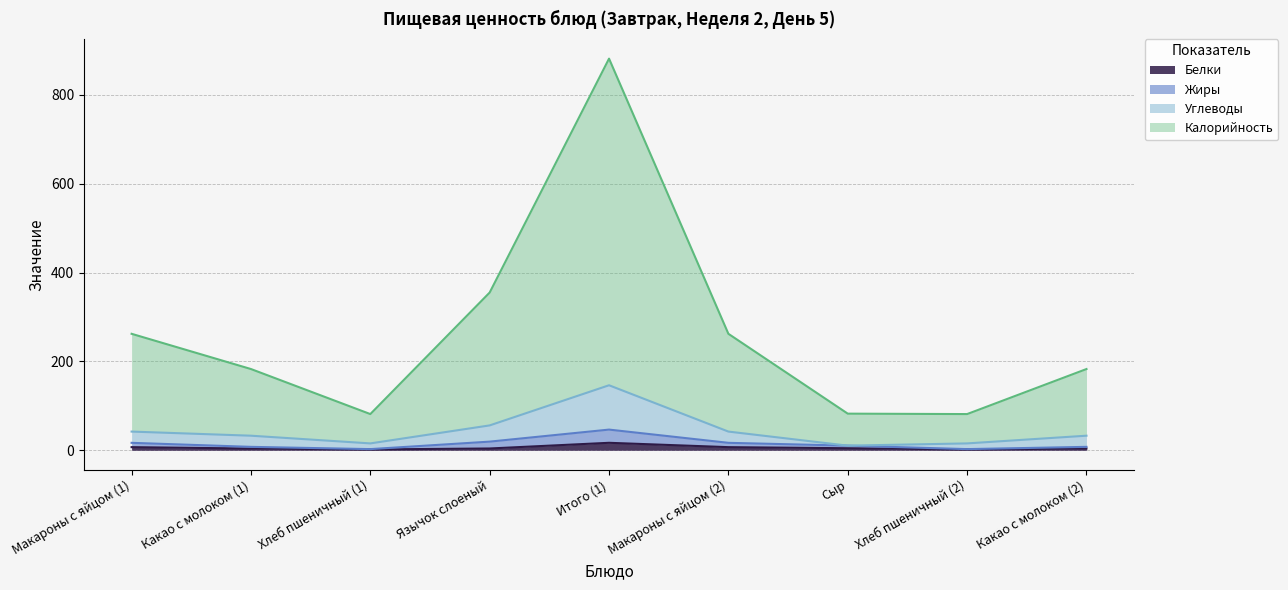

What is the average value of the Белки series?

5.7